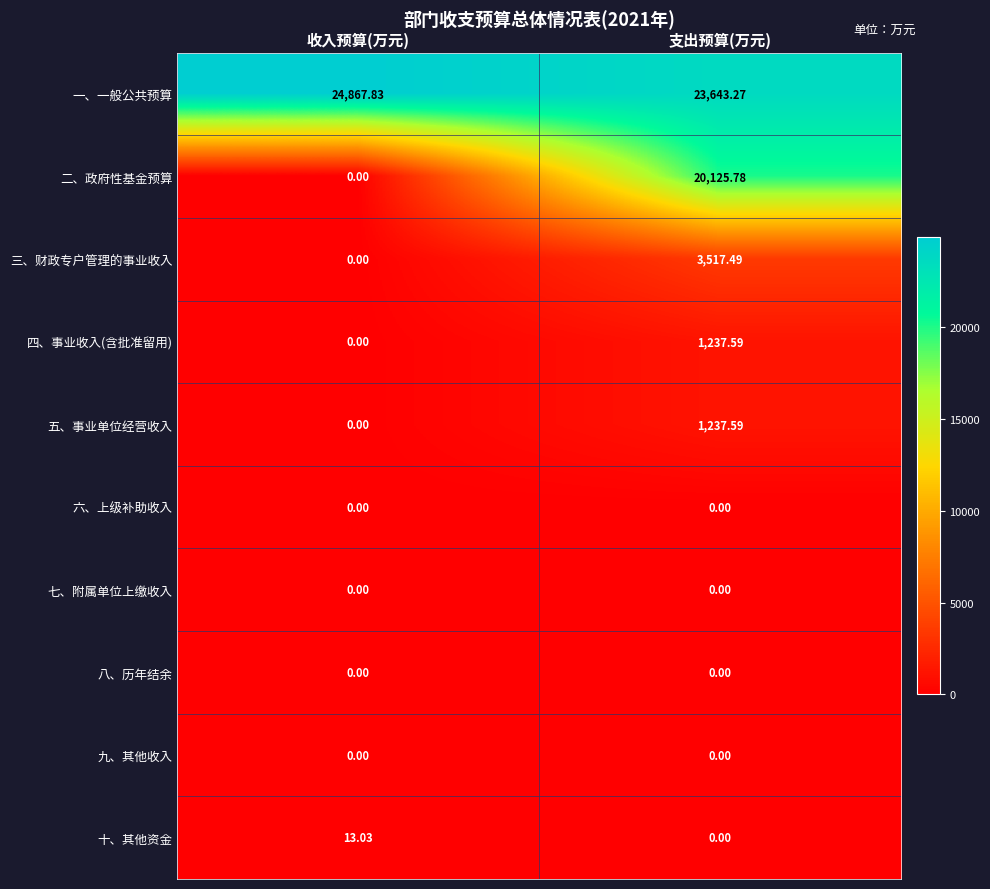

At which label does 十、其他资金 reach its minimum?

支出预算(万元)